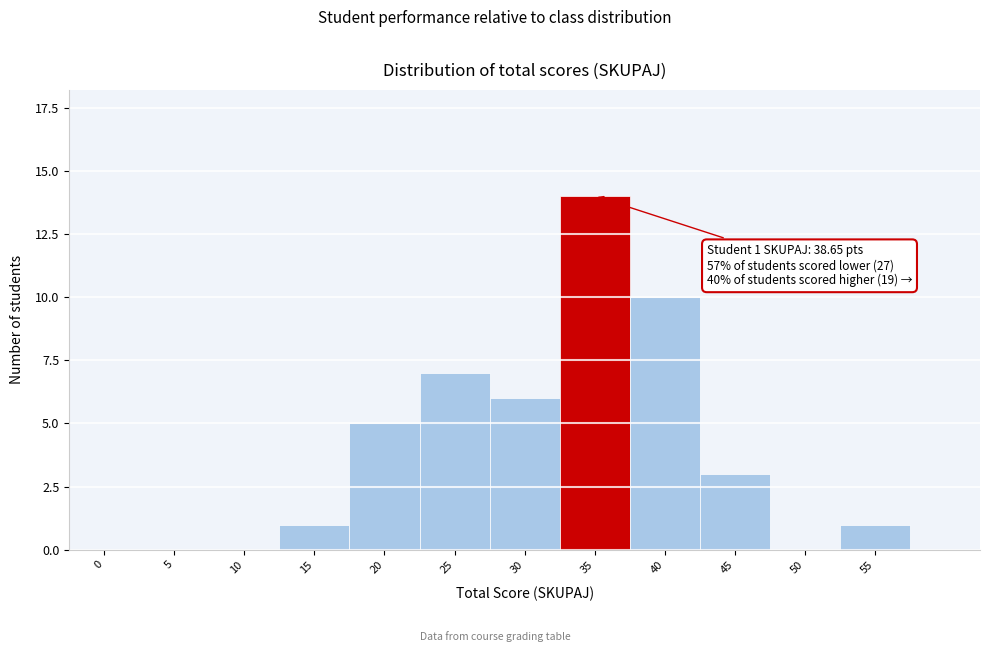

Reading left to right, transcribe all the data shown in this chart.

0=0	5=0	10=0	15=1	20=5	25=7	30=6	35=14	40=10	45=3	50=0	55=1